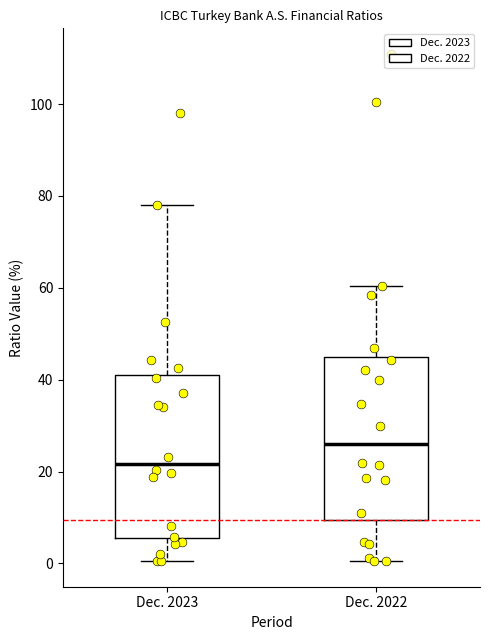

Reading left to right, read every box against the y-axis: the position of its median line, the range the box covers, and the ends of its whiskers. The values are not printed on the chart, so give them approximately, as read against the axis.

Dec. 2023: median 22, box 6 to 40, whiskers 0 to 78
Dec. 2022: median 26, box 10 to 46, whiskers 0 to 60